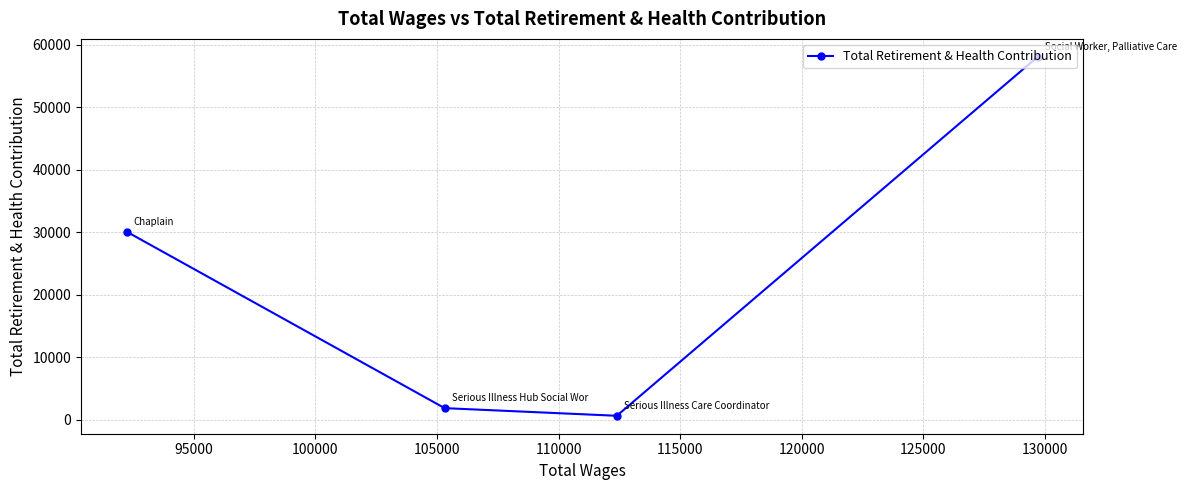

What is the maximum value shown in the chart?

58034